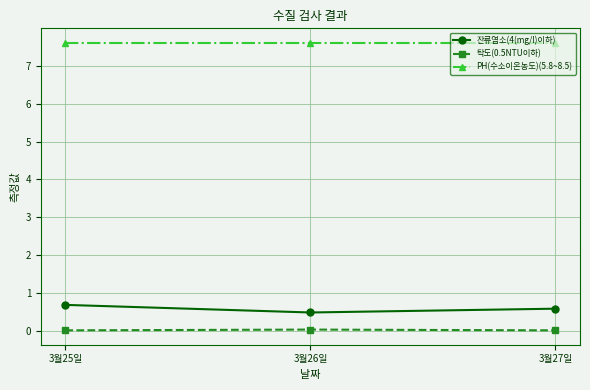

At how many categories does at least one series exceed 5?

3